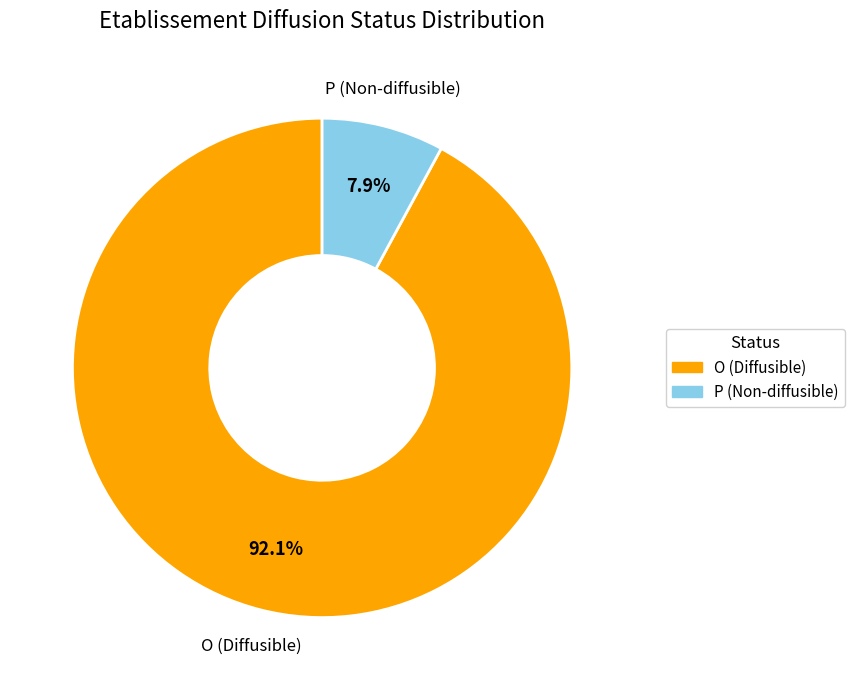

Between P and O, which is larger?

O